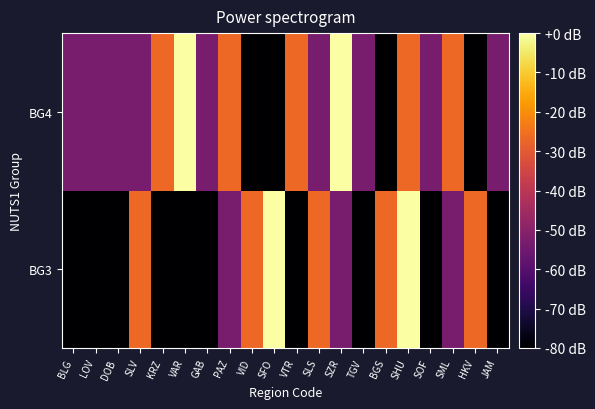

Rank the series by their maximum value, from lowest to highest.

BG3, BG4